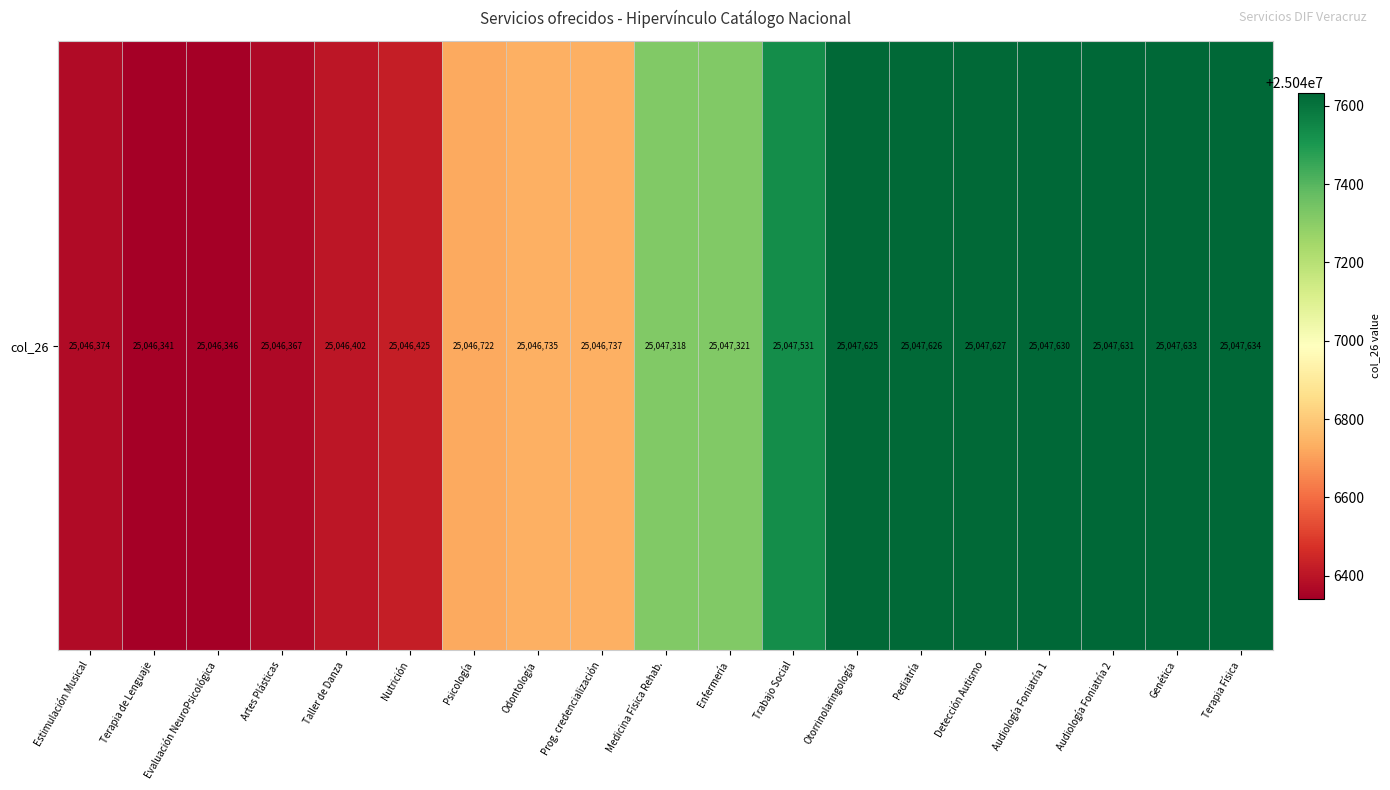

At which label does the data first exceed 25047318?

Enfermería